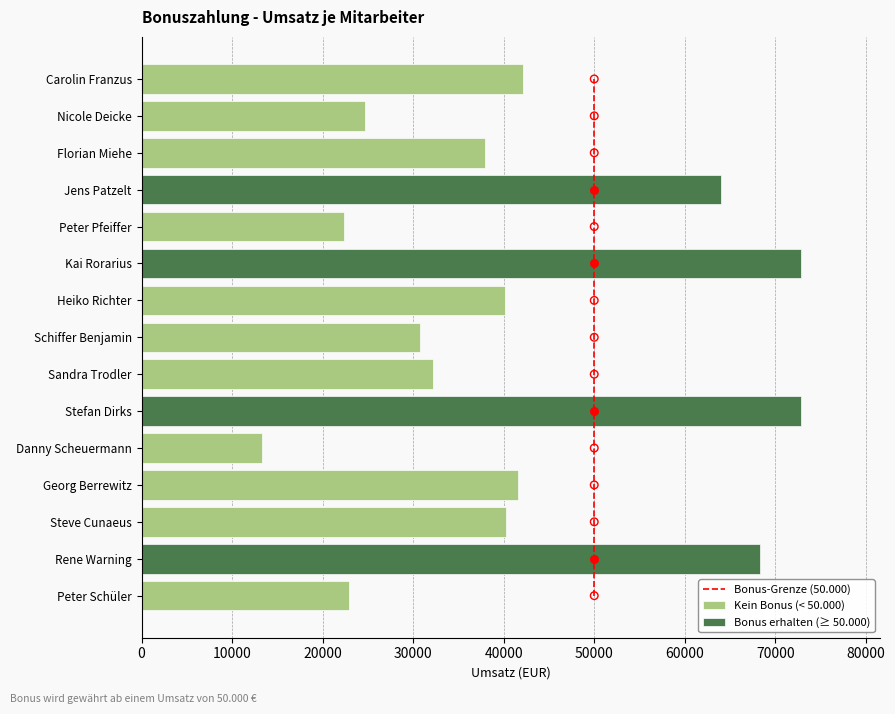

What is the change in value from 0 to 40000?

+4